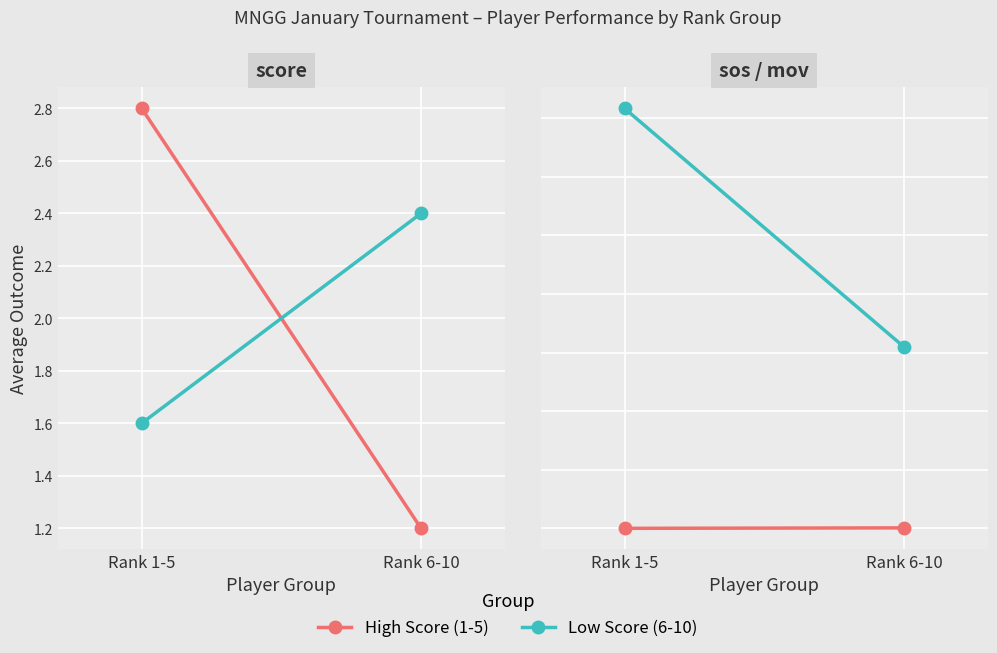

Is the value of SOS avg at Rank 1-5 greater than the value of High Score (1-5) at Rank 1-5?

No